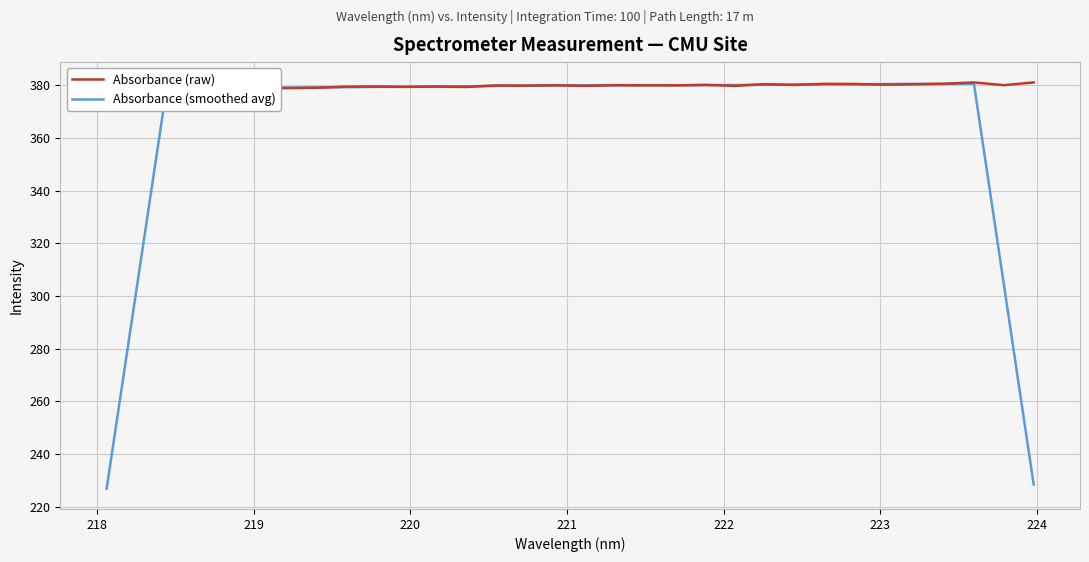

List the series in order of their peak value, highest first.

Absorbance (raw), Absorbance (smoothed avg)